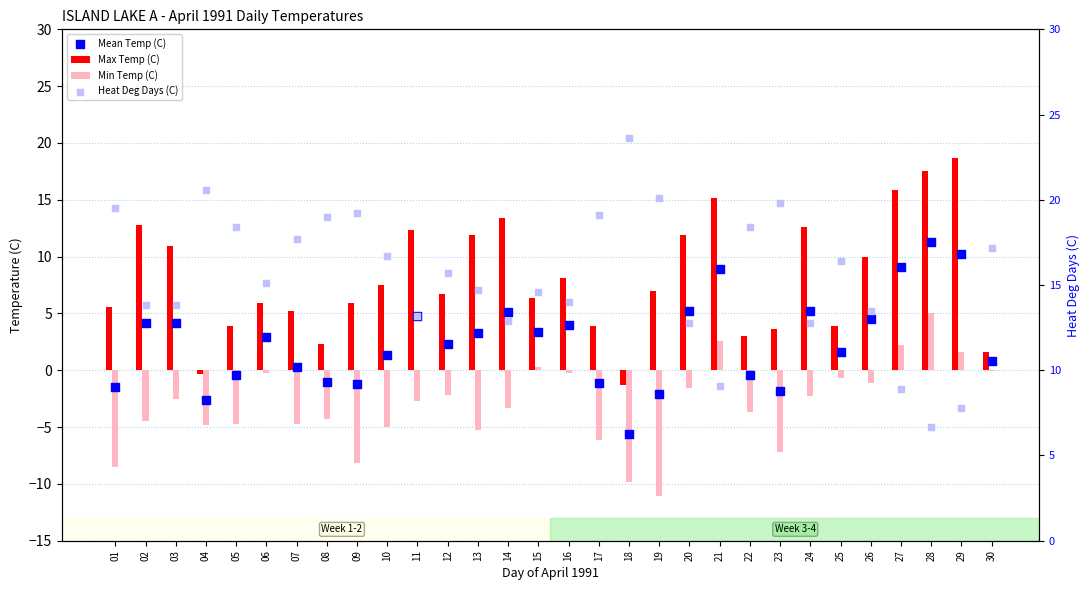

What is the total value across all series at 26?

26.9